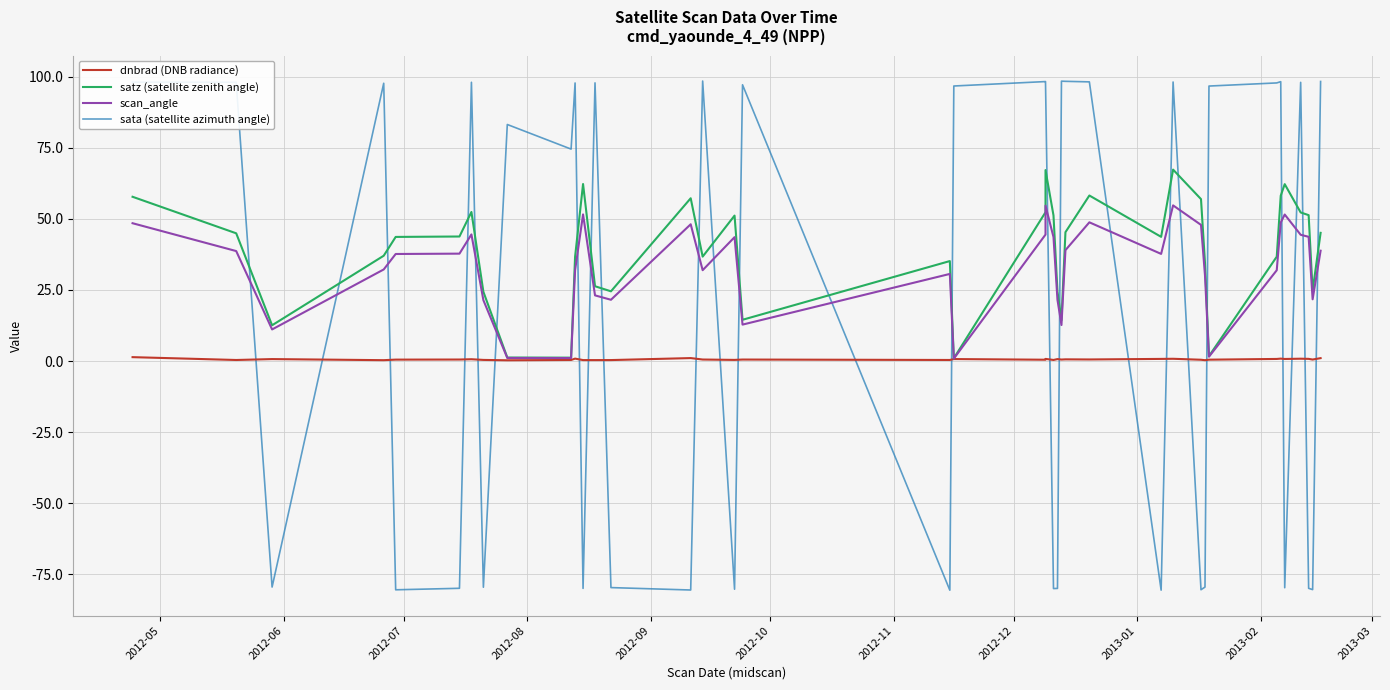

True or false: satz (satellite zenith angle) and scan_angle intersect in this chart.

False